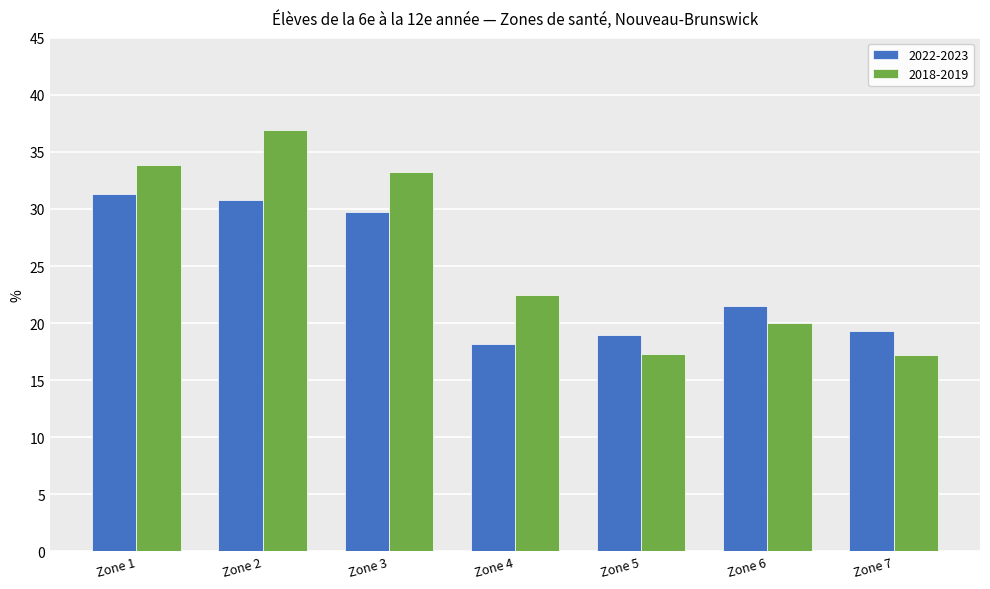

What is the greatest value displayed?

37.0